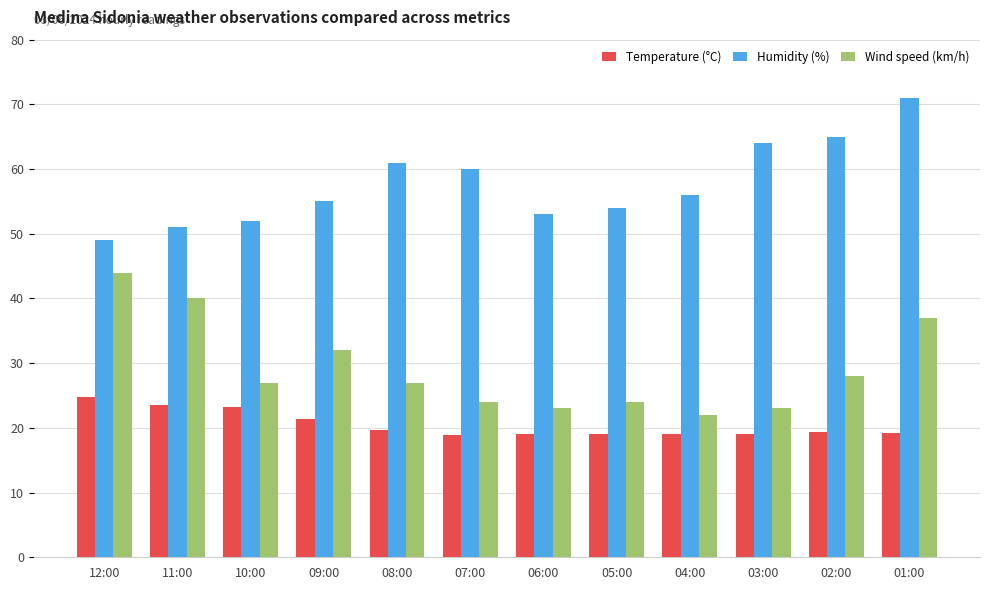

How many data points does each series have?

12